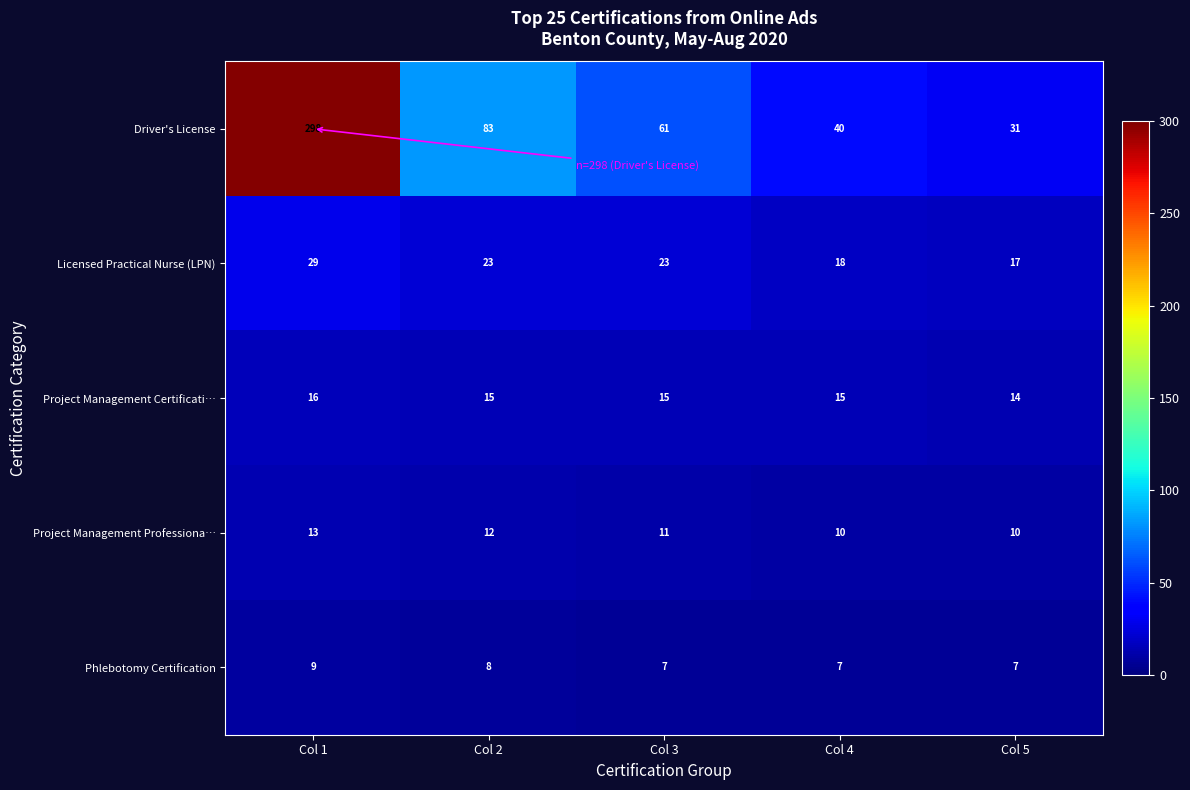

Which series has the largest range (max minus min)?

Driver's License